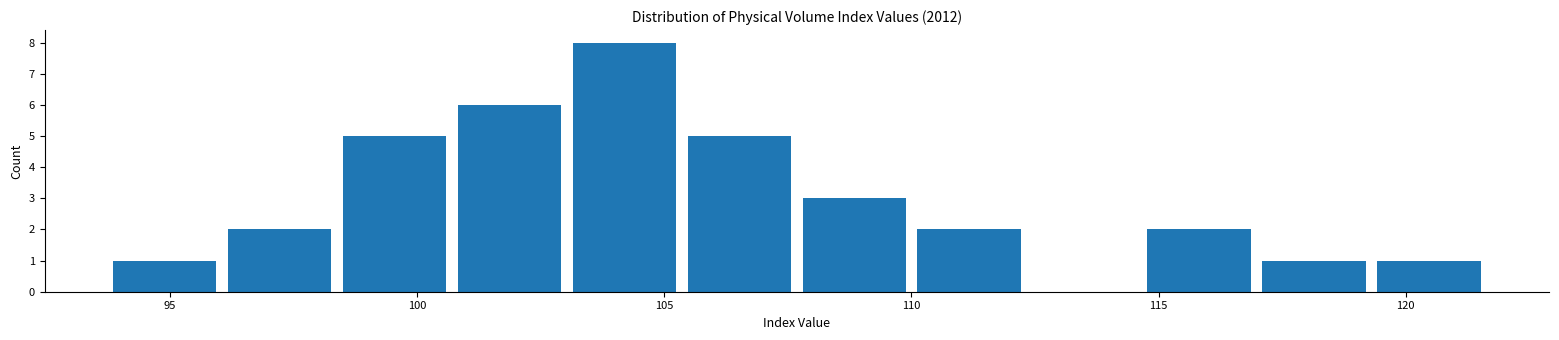

Reading left to right, list every bar in this chart as the range it spans on the x-axis followed by its height. Neither the bar edges nor the heights are printed on the chart, so give them approximately, as read against the axes.

93.5 to 96.0: 1
96.0 to 98.5: 2
98.5 to 100.5: 5
100.5 to 103.0: 6
103.0 to 105.5: 8
105.5 to 107.5: 5
107.5 to 110.0: 3
110.0 to 112.5: 2
112.5 to 114.5: 0
114.5 to 117.0: 2
117.0 to 119.5: 1
119.5 to 121.5: 1